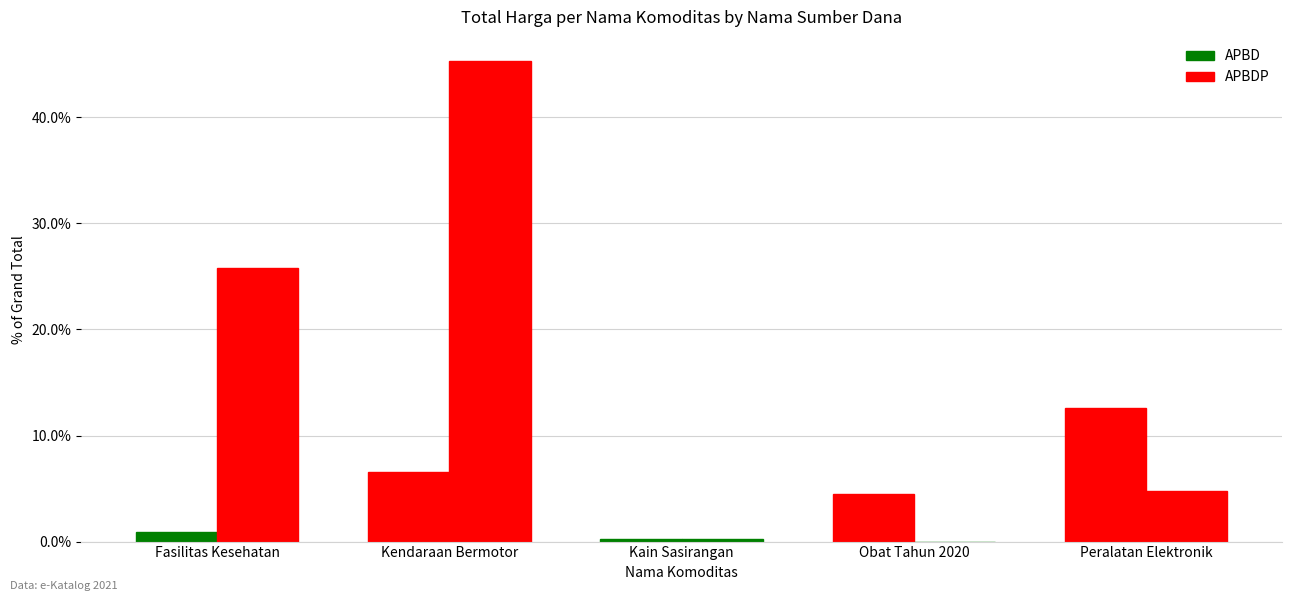

What is the greatest value displayed?

45.3